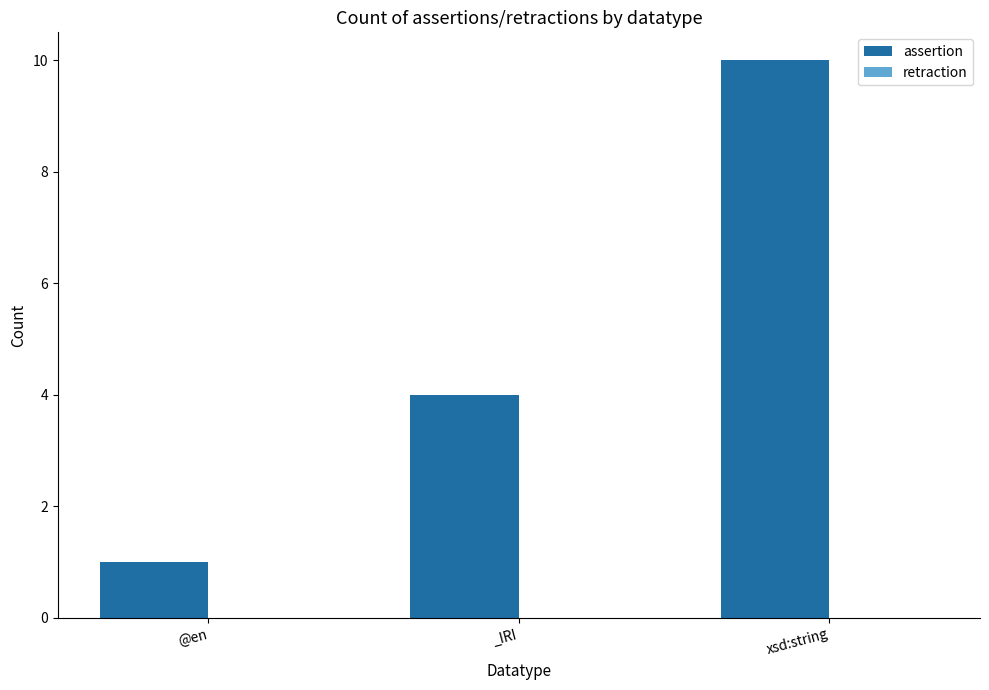

Is it true that the value at xsd:string is 10?

True